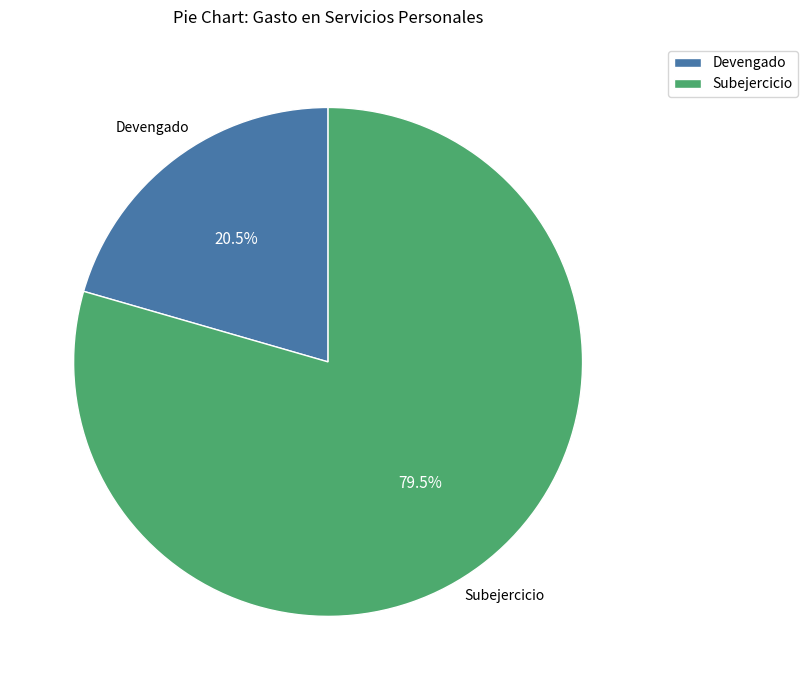

Rank the categories by value from lowest to highest.

Devengado, Subejercicio